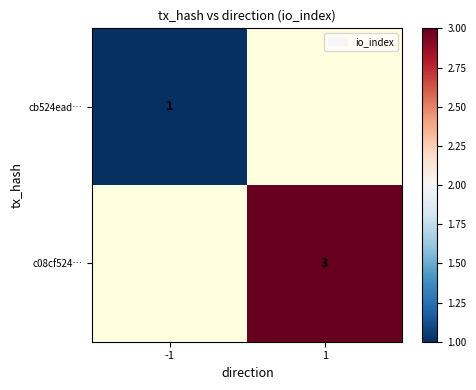

True or false: c08cf524… has a value of 3 at 1.

True